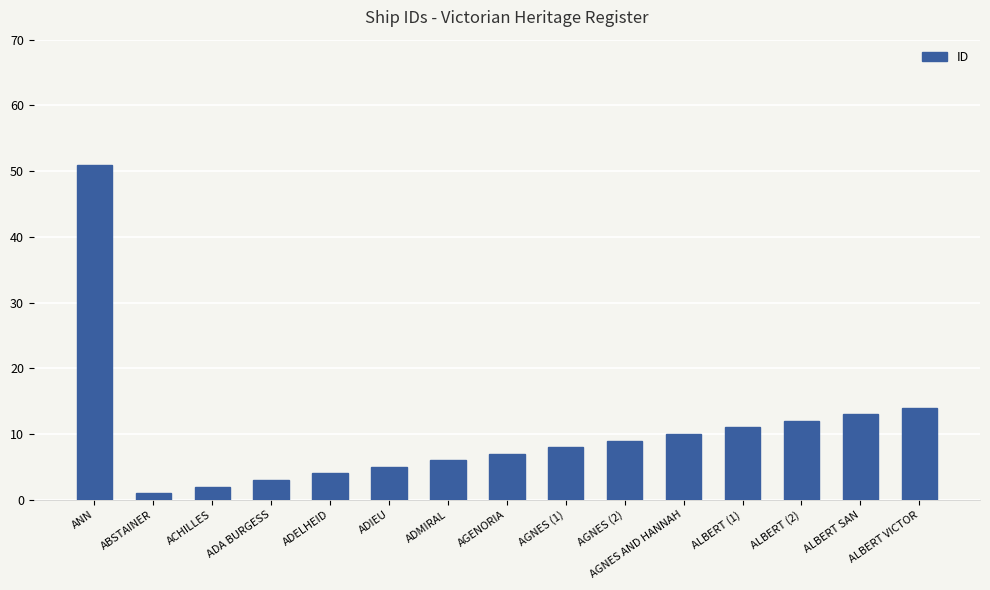

How many bars are there in total?

15